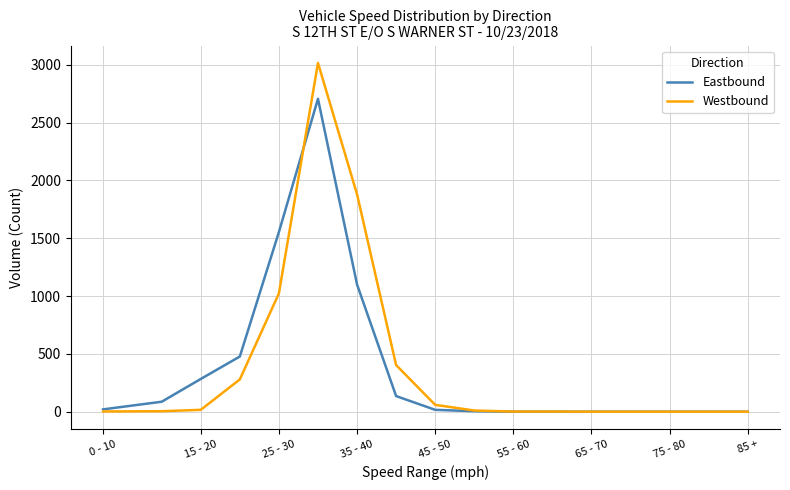

List the series in order of their peak value, lowest first.

Eastbound, Westbound